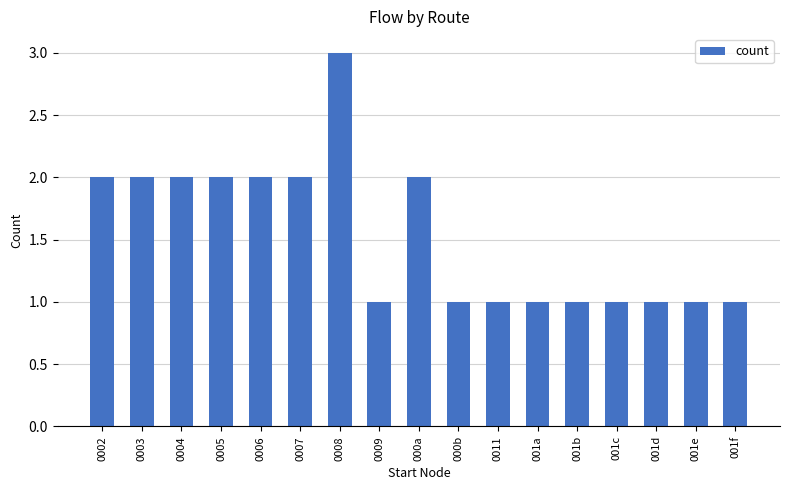

What is the maximum value shown in the chart?

3